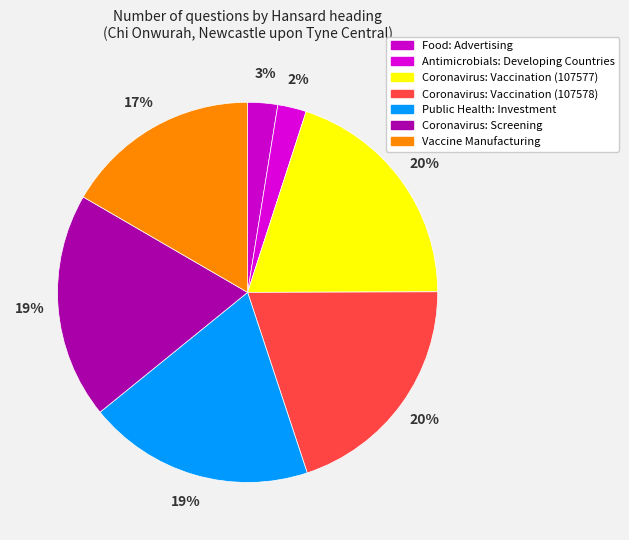

The Public Health: Investment slice represents 19% of the pie. True or false?

True